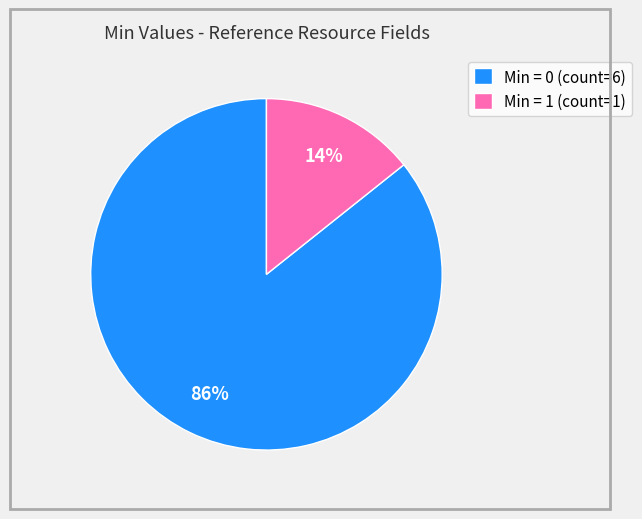

To the nearest percent, what is the average slice percentage?

50%